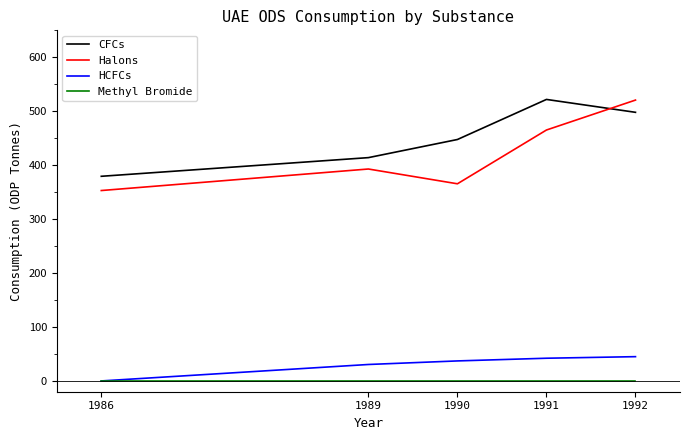

Reading left to right, what are all the values shown in this chart?

CFCs: 379.4	414.0	447.6	521.9	498.0
Halons: 353.0	392.9	365.5	465.2	520.7
HCFCs: 0.0	30.5	37.1	42.1	45.0
Methyl Bromide: 0.0	0.0	0.0	0.0	0.0